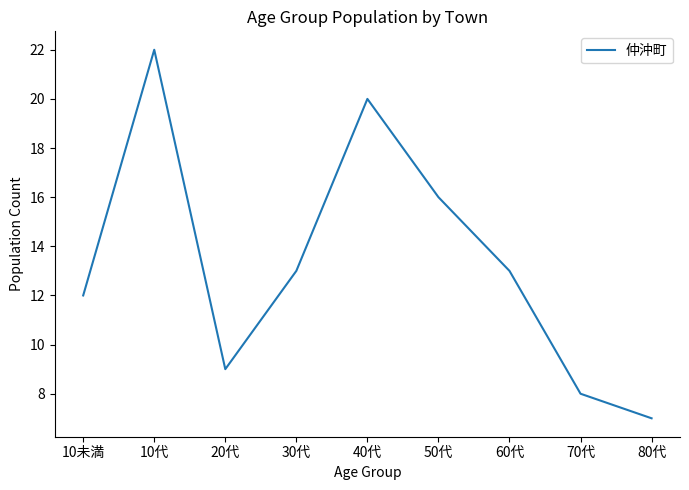

The chart shows a value of 13 at 60代. True or false?

True